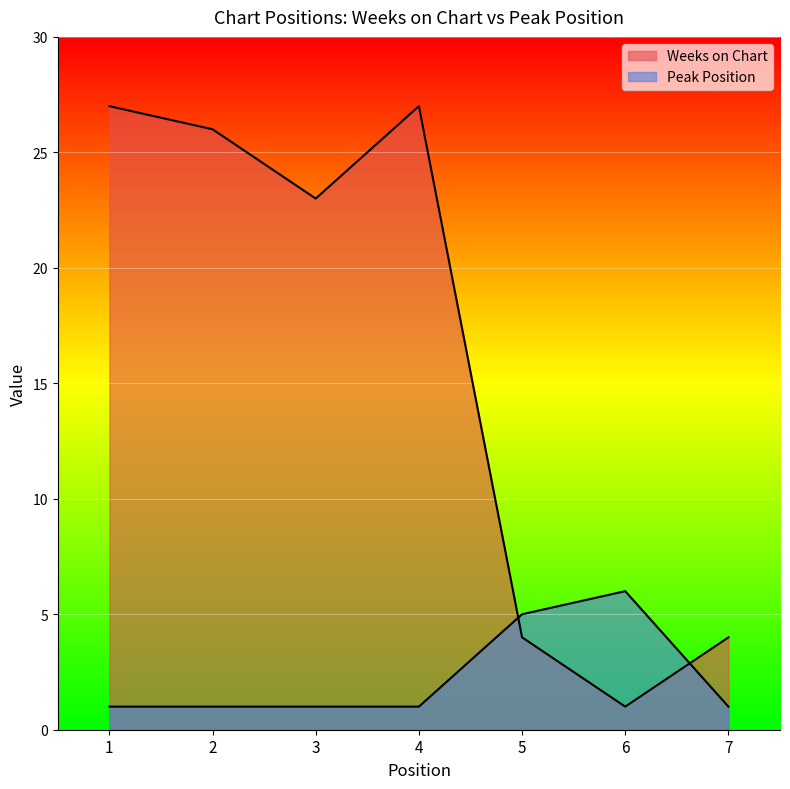

At which label does Weeks on Chart reach its minimum?

6